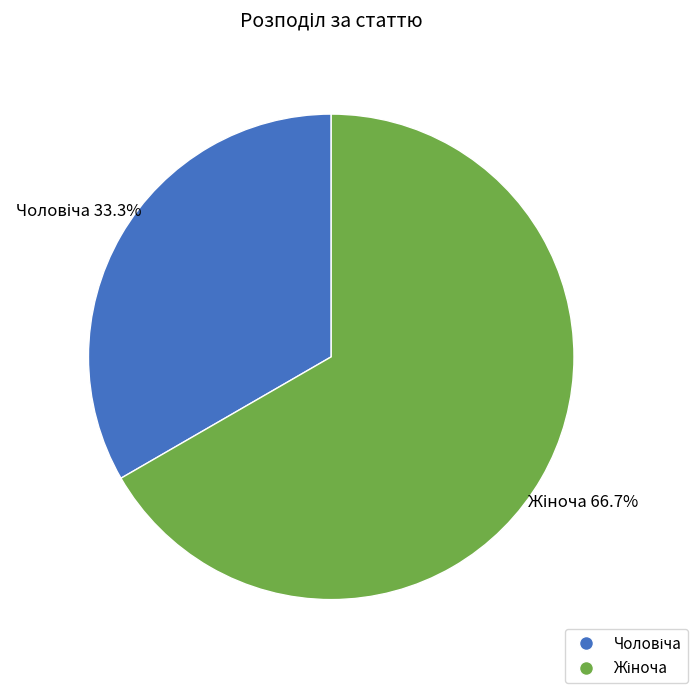

Is there a majority slice in this chart?

Yes